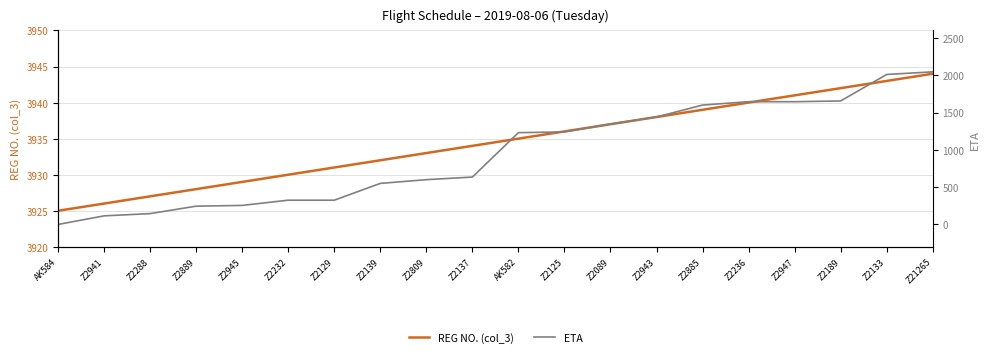

At which category is the sum across all series the highest?

Z21265